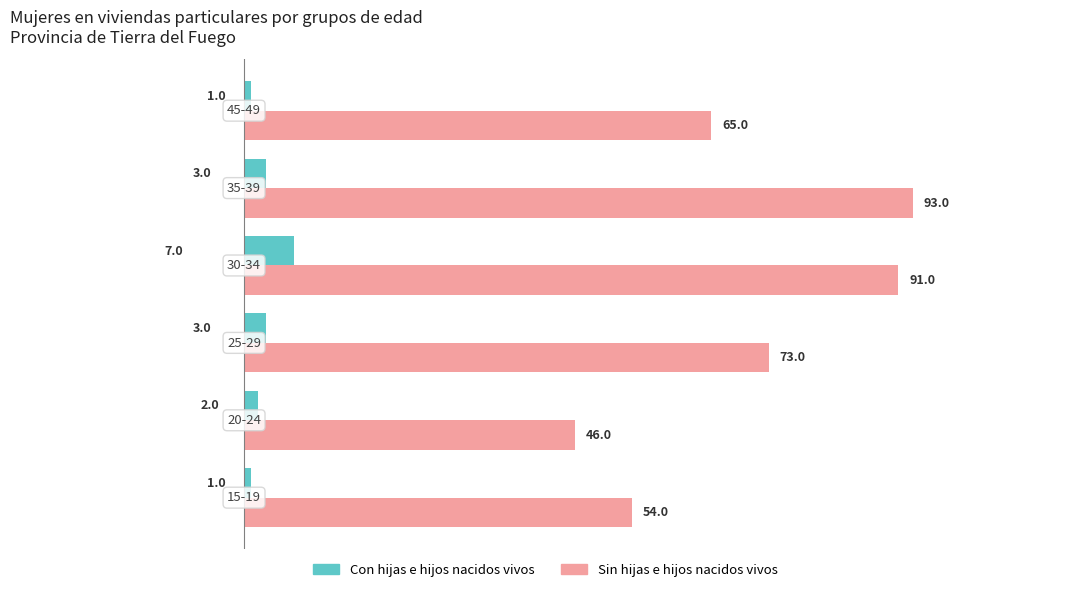

What is the average value of the Con hijas e hijos nacidos vivos series?

3